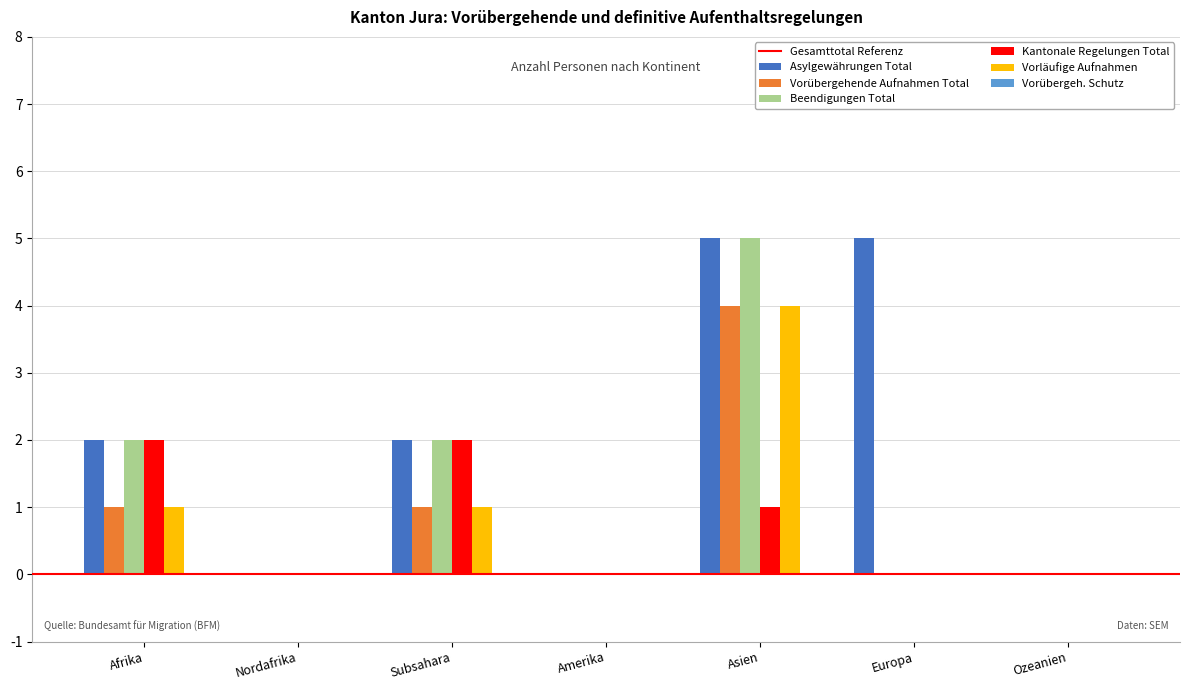

At which category is the sum across all series the highest?

Asien